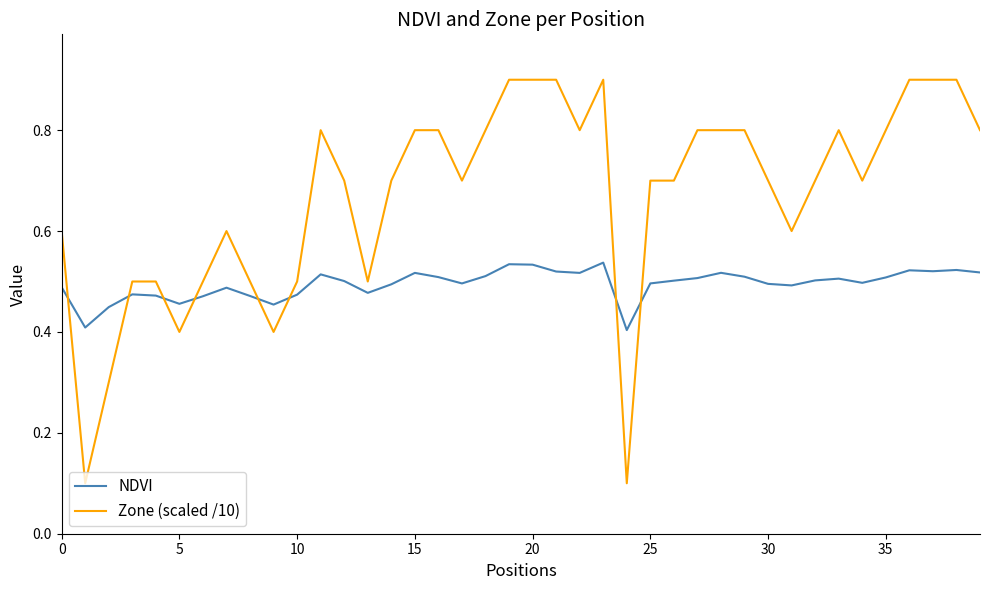

Which series has the largest total across all categories?

Zone (scaled /10)